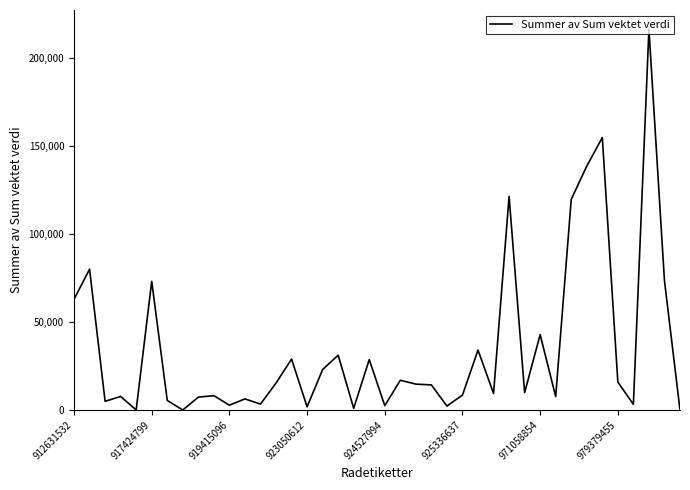

What is the maximum value shown in the chart?

216316.4